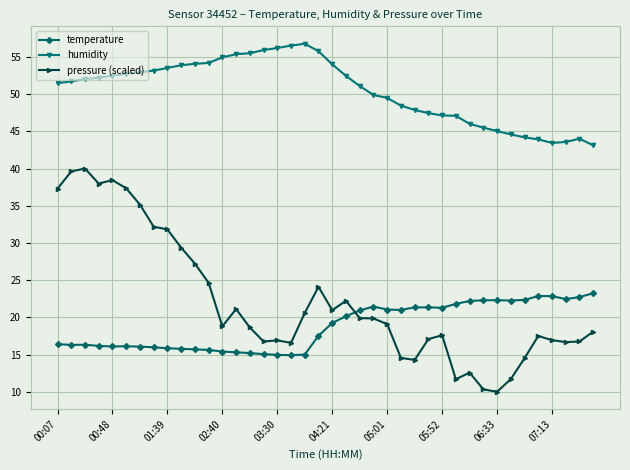

True or false: pressure (scaled) and humidity intersect in this chart.

False